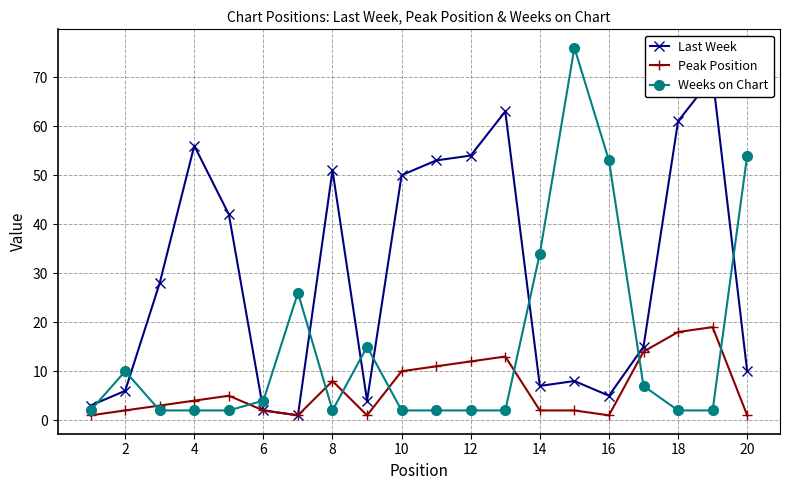

True or false: Weeks on Chart has more than 1 points higher than both neighbors.

True